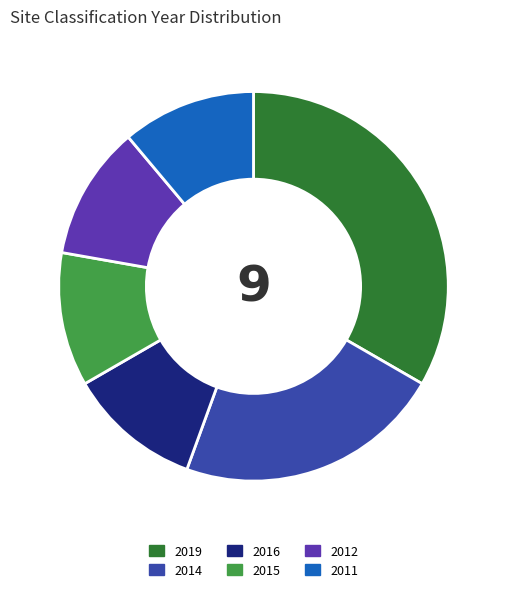

Does 2016 represent more than half of the total?

No